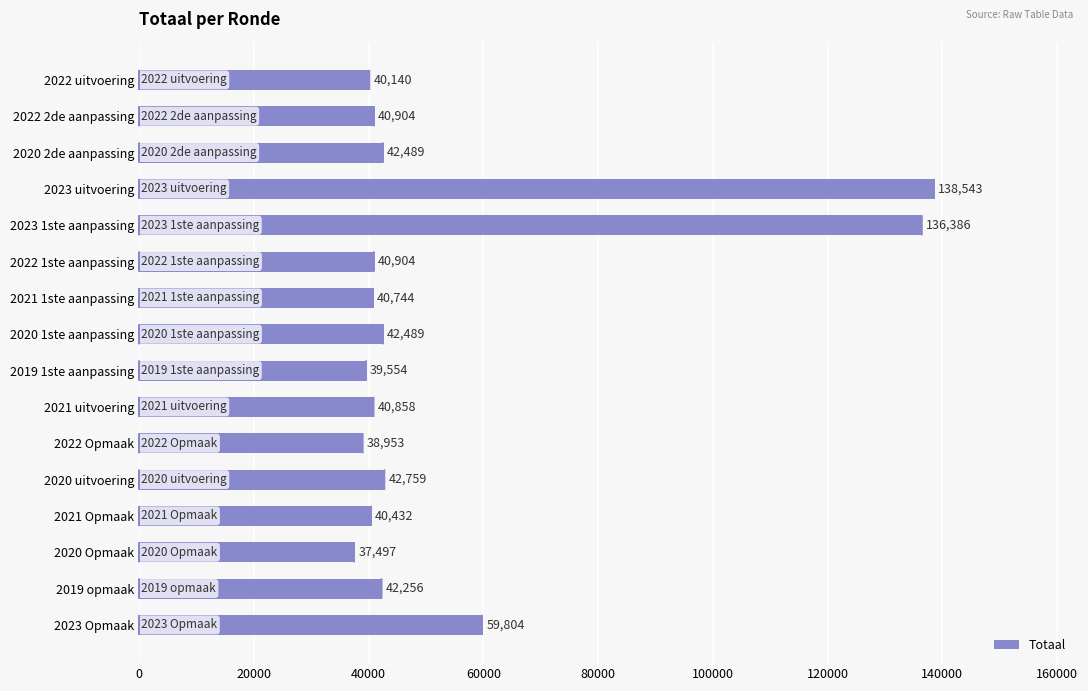

At which label is the value closest to 88020?

2023 Opmaak